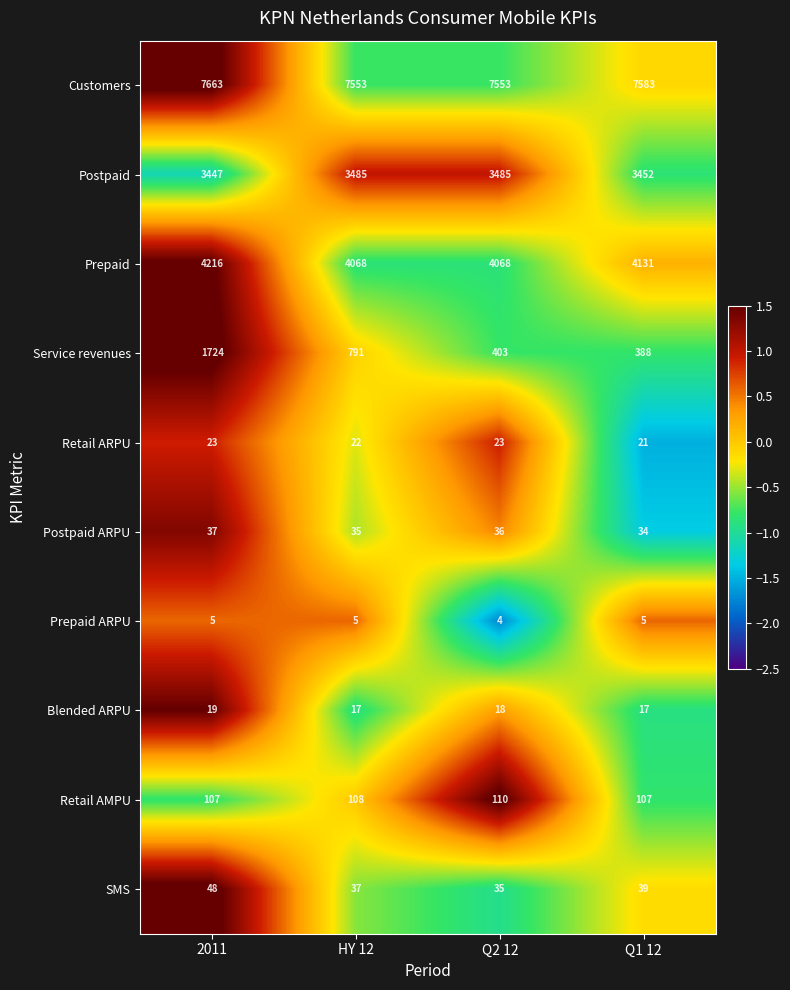

True or false: Service revenues has a value of 388 at Q1 12.

True